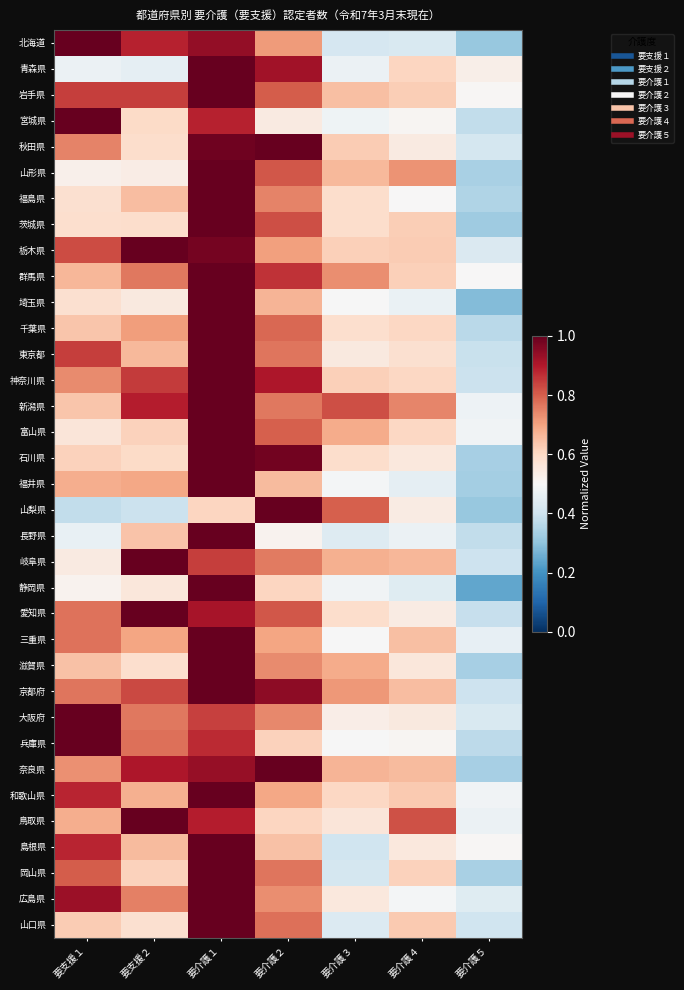

At which category is the sum across all series the highest?

要介護１